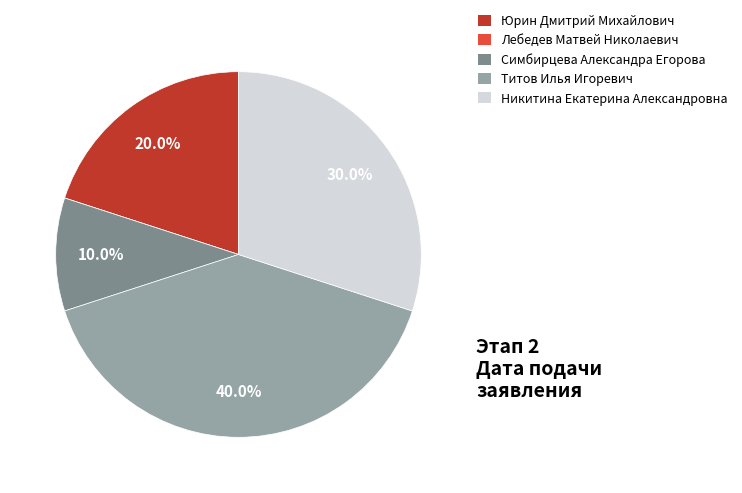

What percentage is NOT represented by Симбирцева Александра Егорова?

90.0%